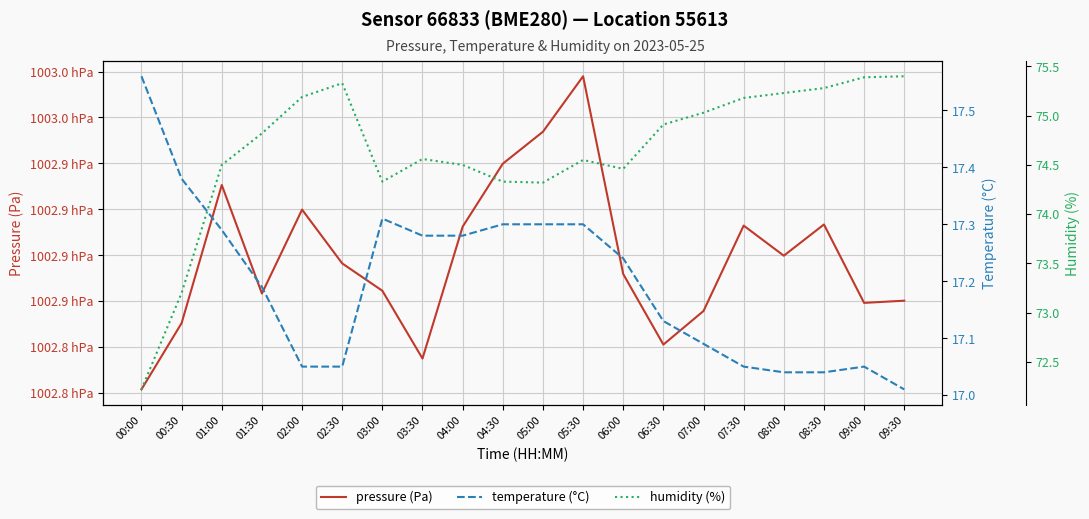

What is the difference between the humidity (%) values at 08:30 and 07:00?

0.2